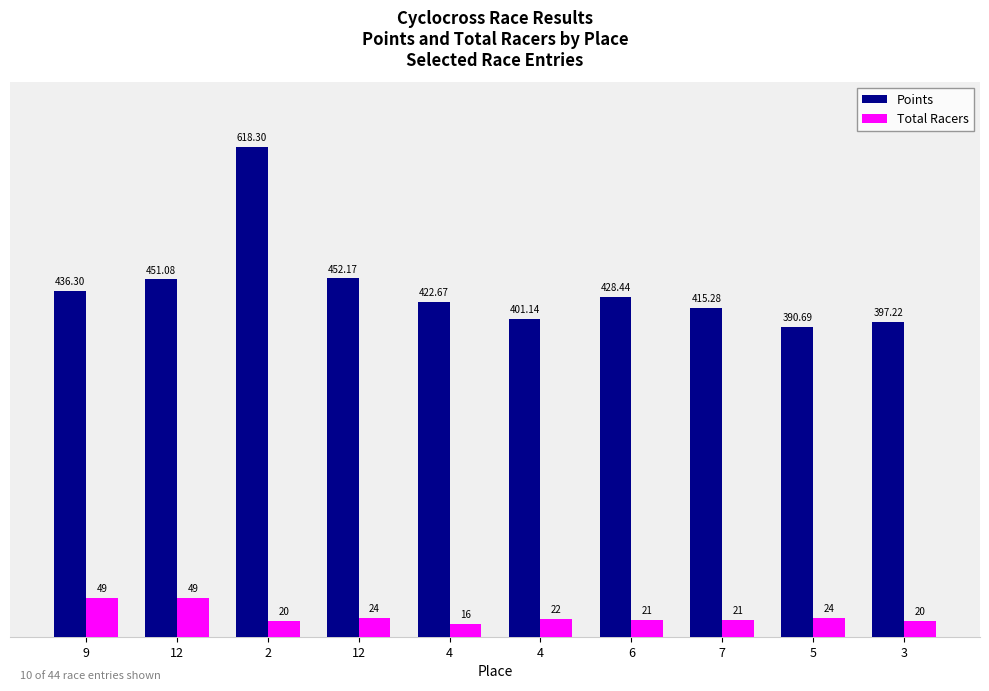

Which category has the lowest value across all series?

4